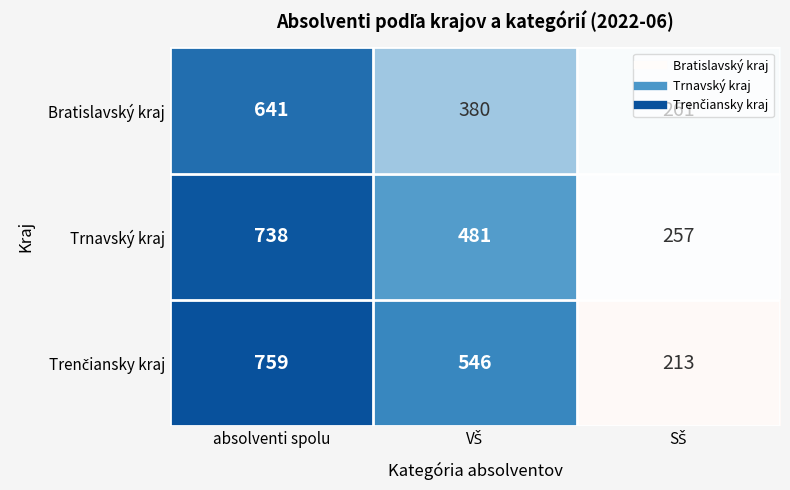

At which label does Bratislavský kraj first exceed 380?

absolventi spolu